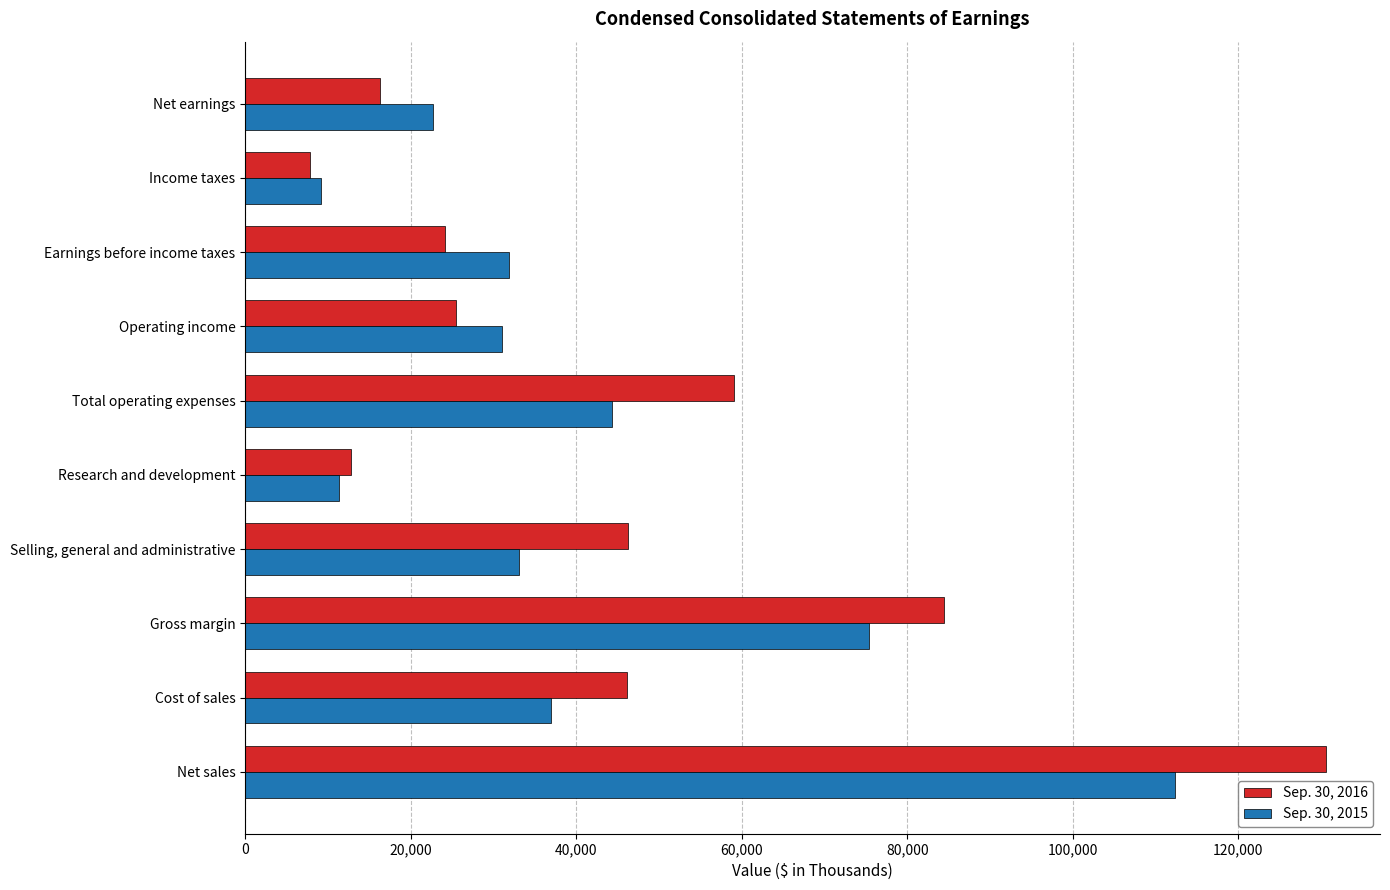

What is the difference between the second highest and second lowest values in the Sep. 30, 2015 series?

64069